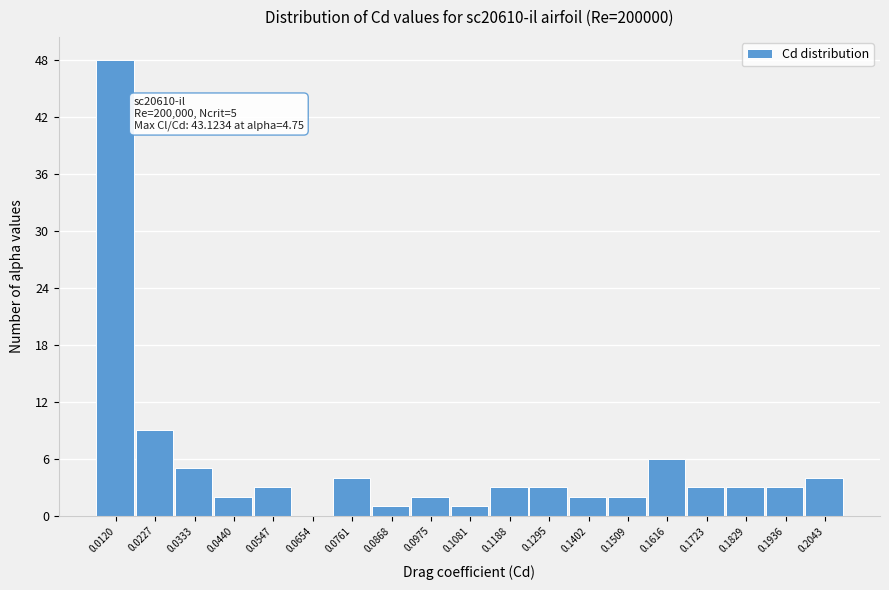

Reading right to left, extract all data points from this chart.

0.2043=4	0.1936=3	0.1829=3	0.1723=3	0.1616=6	0.1509=2	0.1402=2	0.1295=3	0.1188=3	0.1081=1	0.0975=2	0.0868=1	0.0761=4	0.0654=0	0.0547=3	0.0440=2	0.0333=5	0.0227=9	0.0120=48